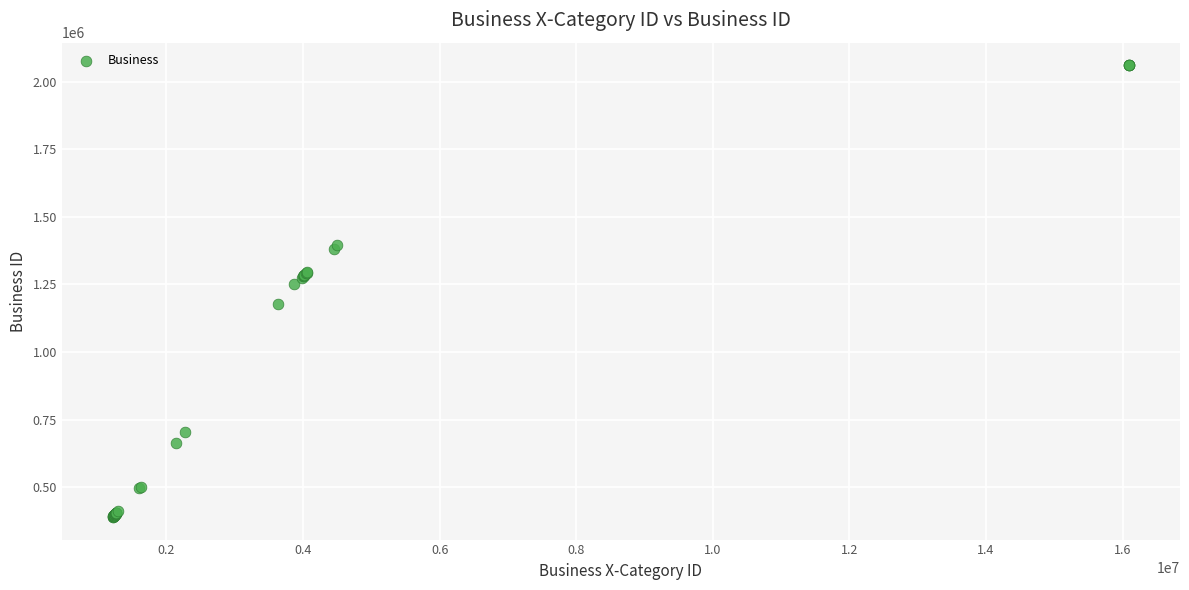

What Y value in the scatter plot is closest to 1225093?

1250082